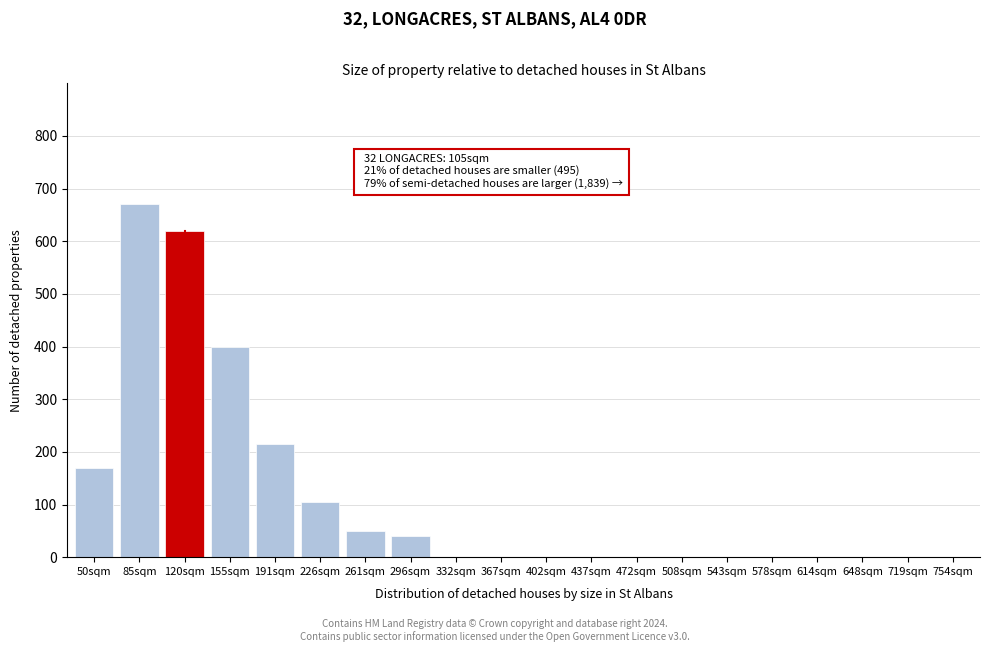

Reading left to right, extract all data points from this chart.

50sqm=170	85sqm=670	120sqm=620	155sqm=400	191sqm=215	226sqm=105	261sqm=50	296sqm=40	332sqm=0	367sqm=0	402sqm=0	437sqm=0	472sqm=0	508sqm=0	543sqm=0	578sqm=0	614sqm=0	648sqm=0	719sqm=0	754sqm=0